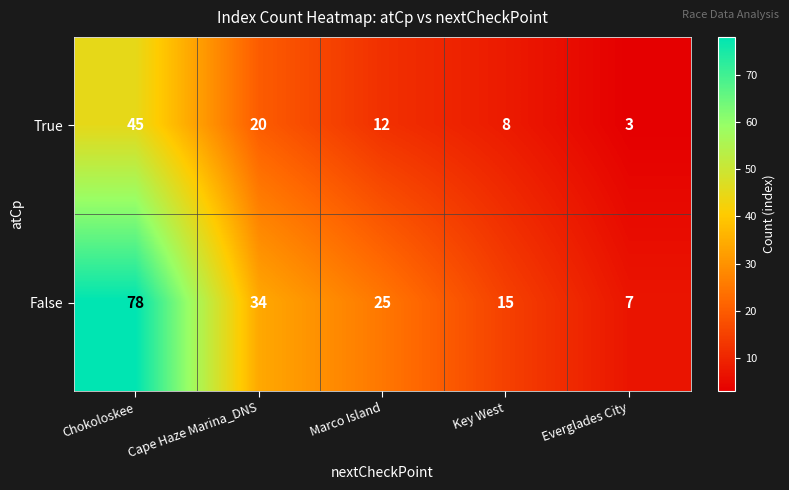

Is it true that True equals 45 at Chokoloskee?

True